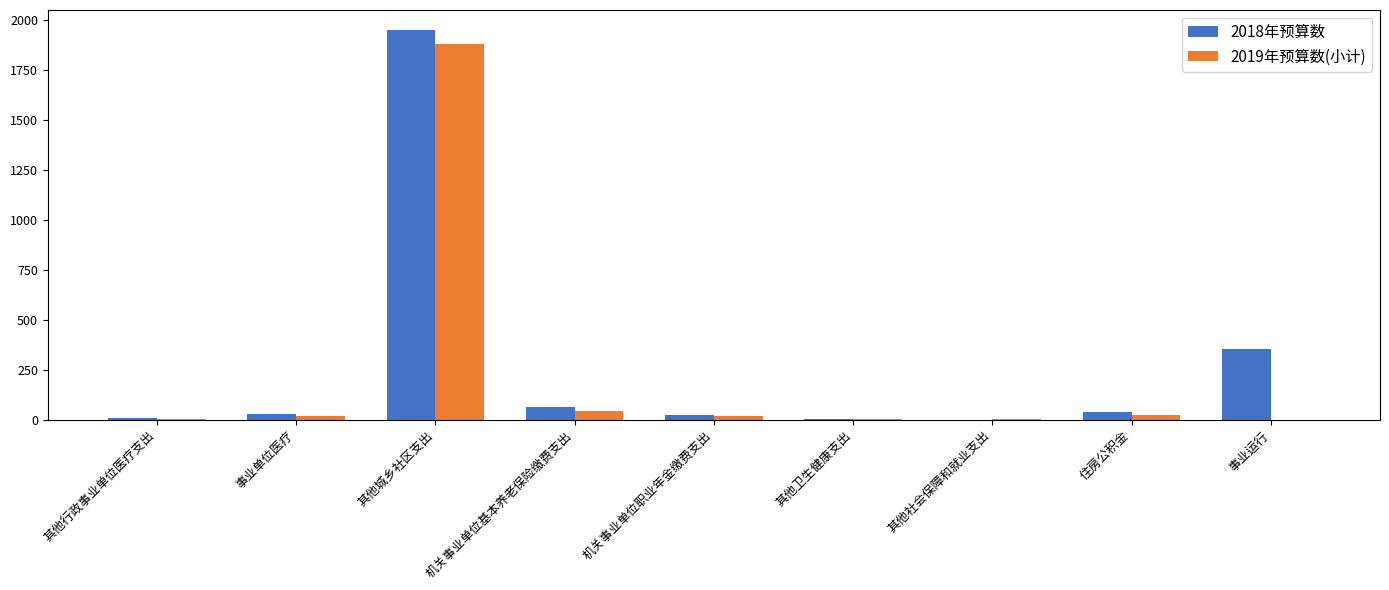

Which label corresponds to the largest value in the chart?

其他城乡社区支出